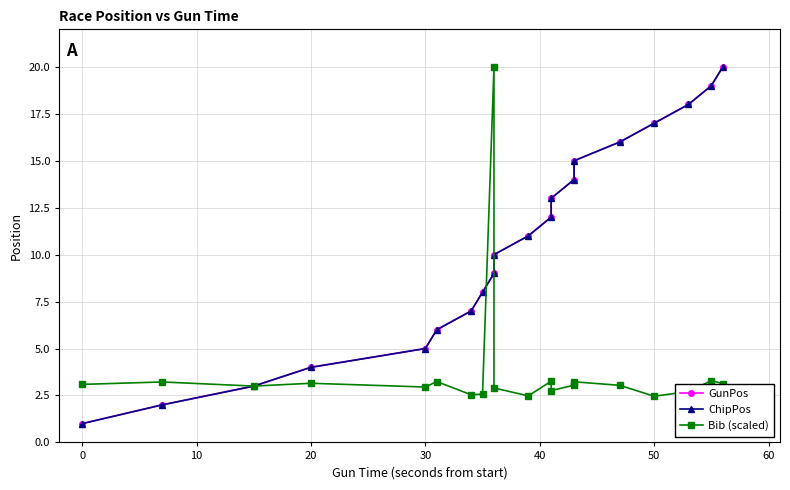

How many times do Bib (scaled) and ChipPos cross each other?

2